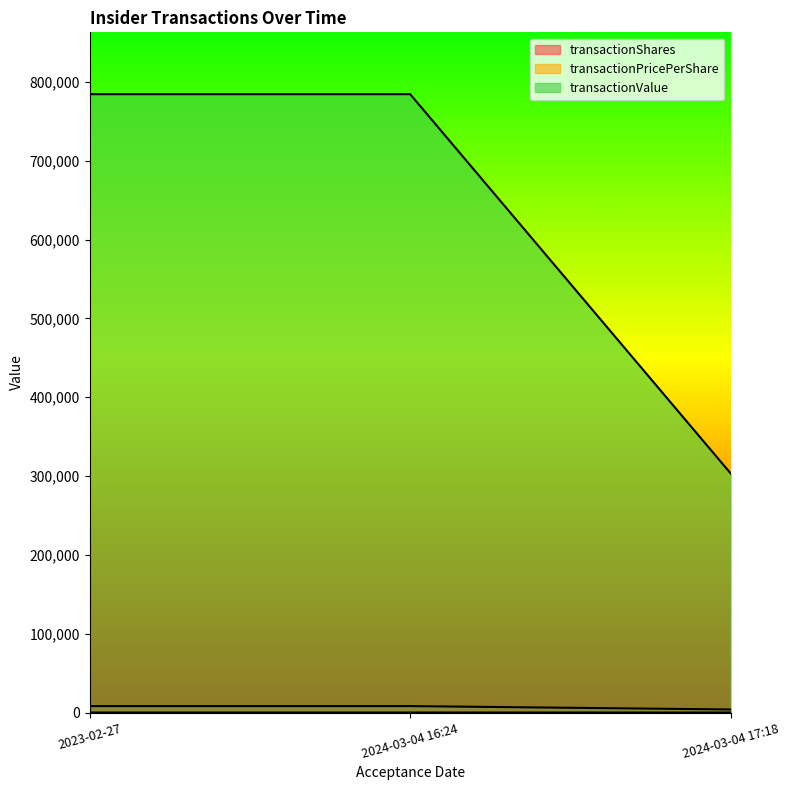

Which label corresponds to the largest value in the chart?

2023-02-27